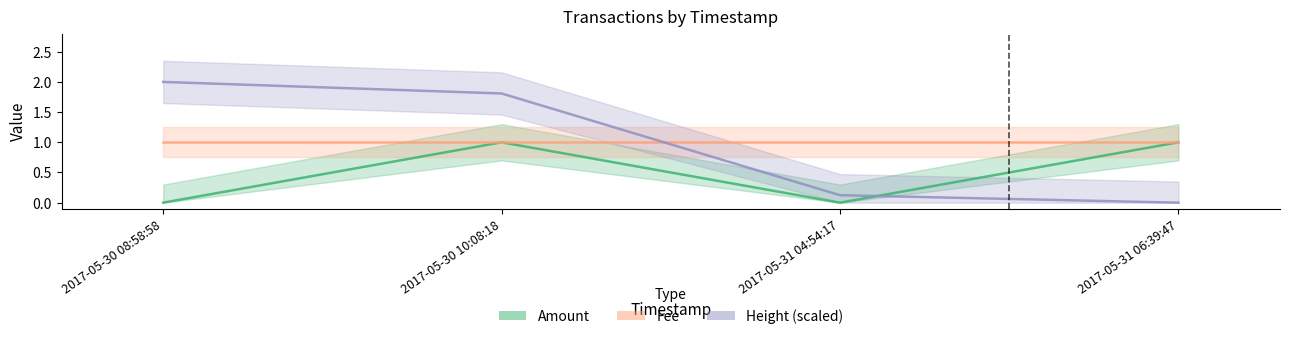

How many times do Amount and Height cross each other?

1